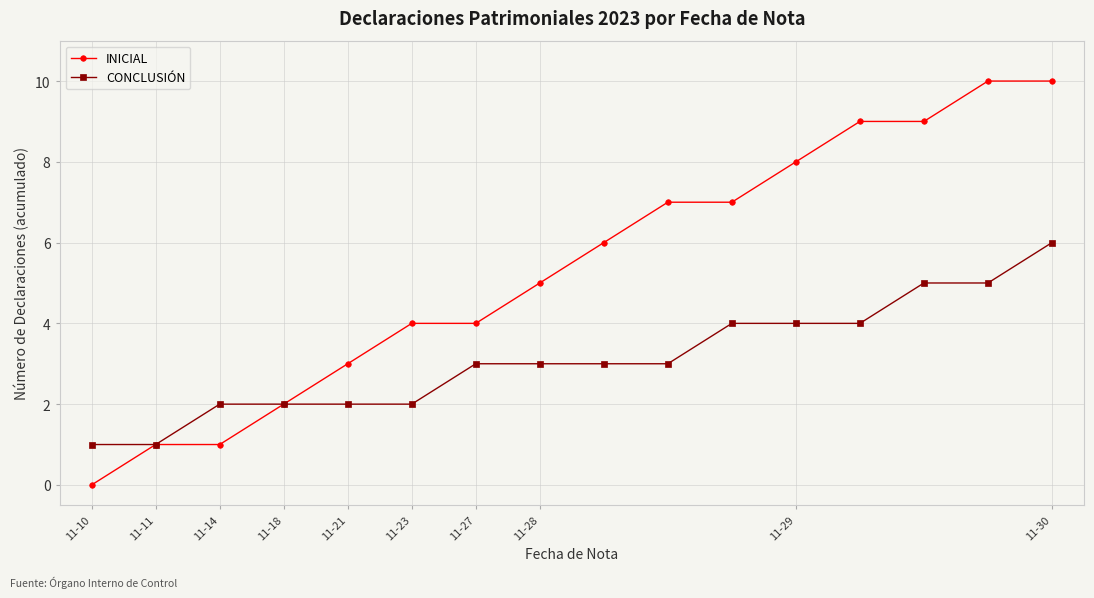

Which series has the widest spread of values?

INICIAL